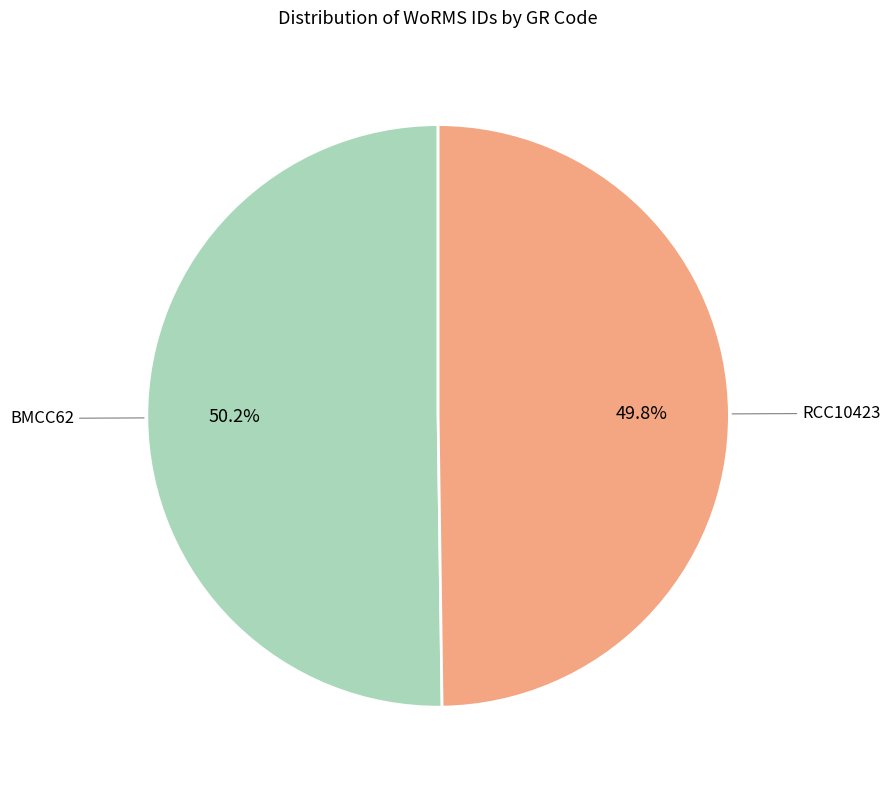

How much of the chart is everything except RCC10423?

50.2%